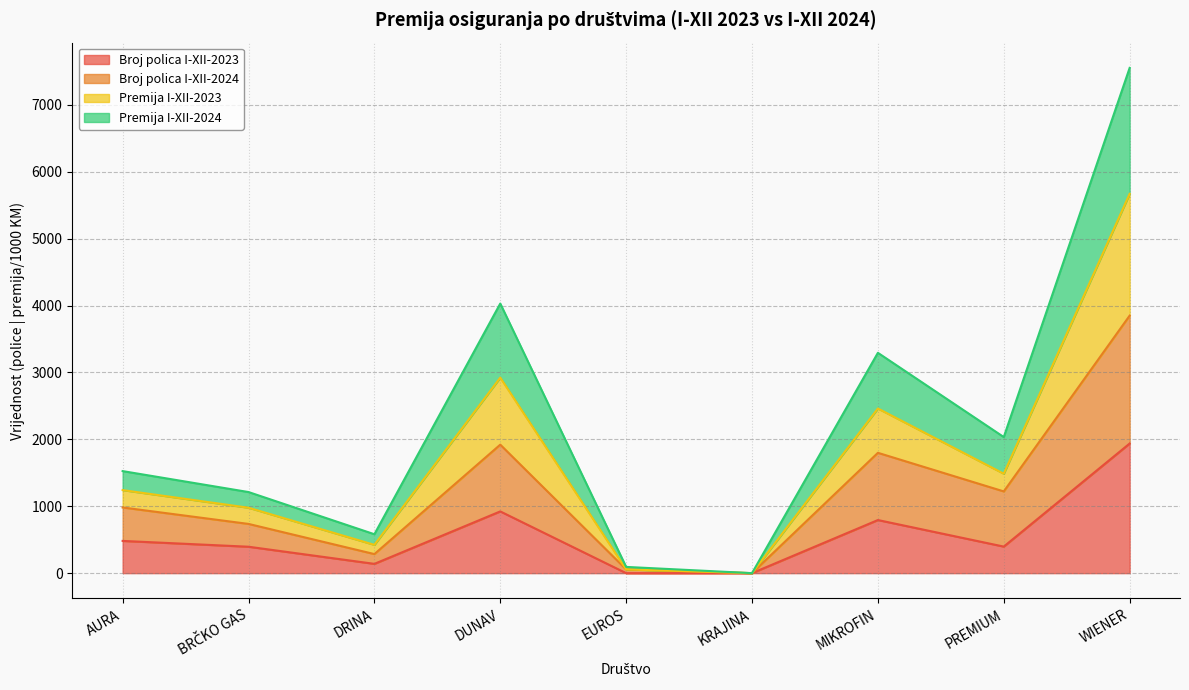

True or false: Premija I-XII-2024 has a value of 0.0 at KRAJINA.

True